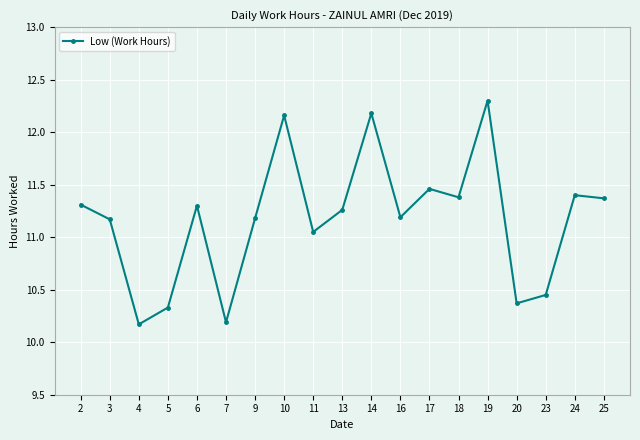

What is the difference between the values at 4 and 24?

1.2